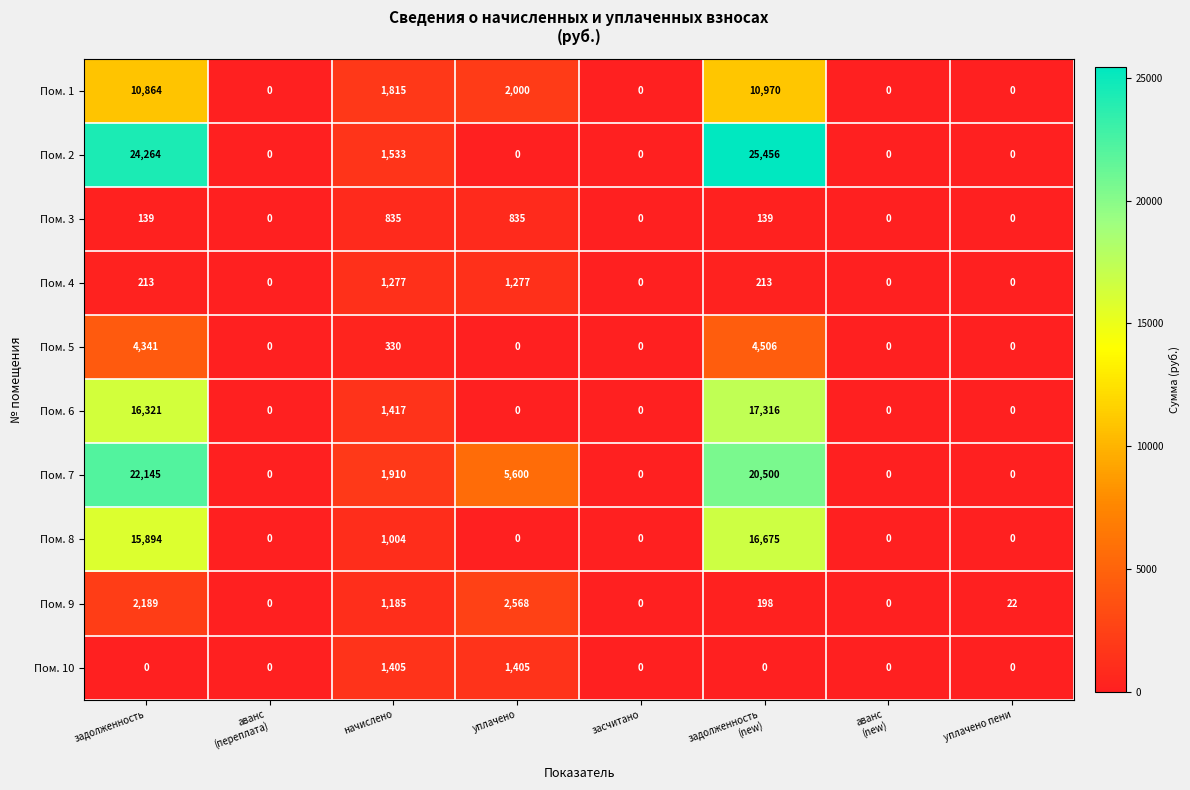

How many data points does each series have?

8